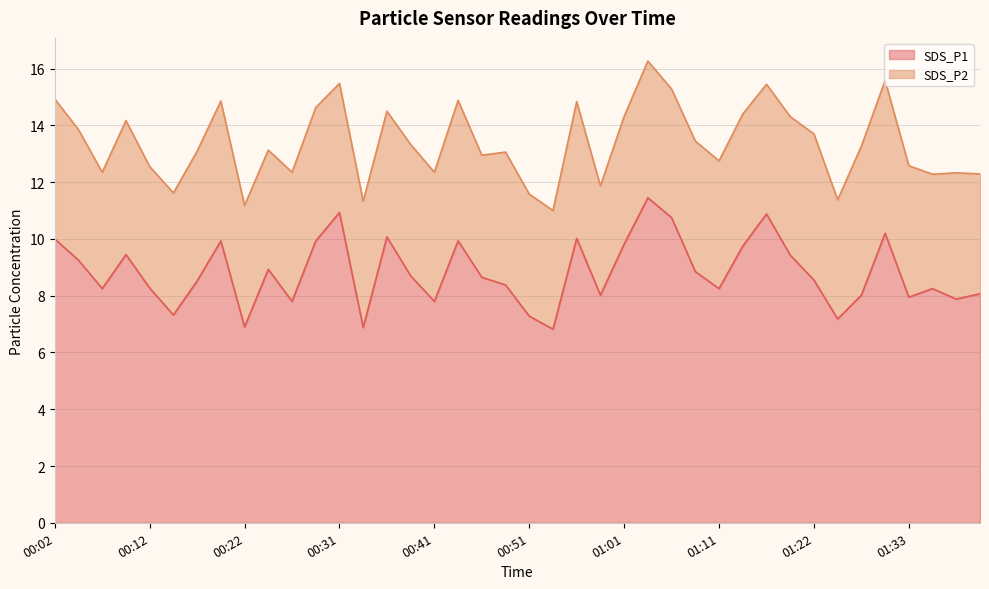

What is the label of the 35th point from the right?

00:14